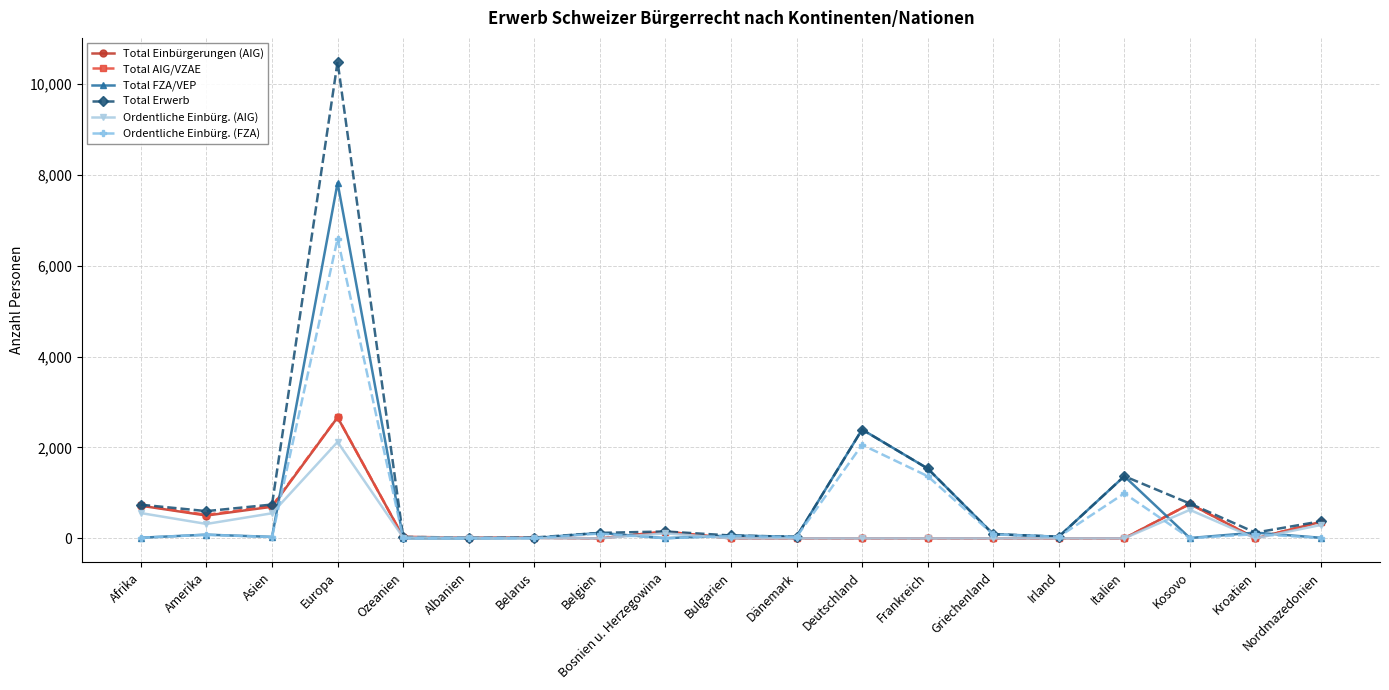

Is the value of Total Einbürgerungen (AIG) at Frankreich greater than the value of Total FZA/VEP at Deutschland?

No